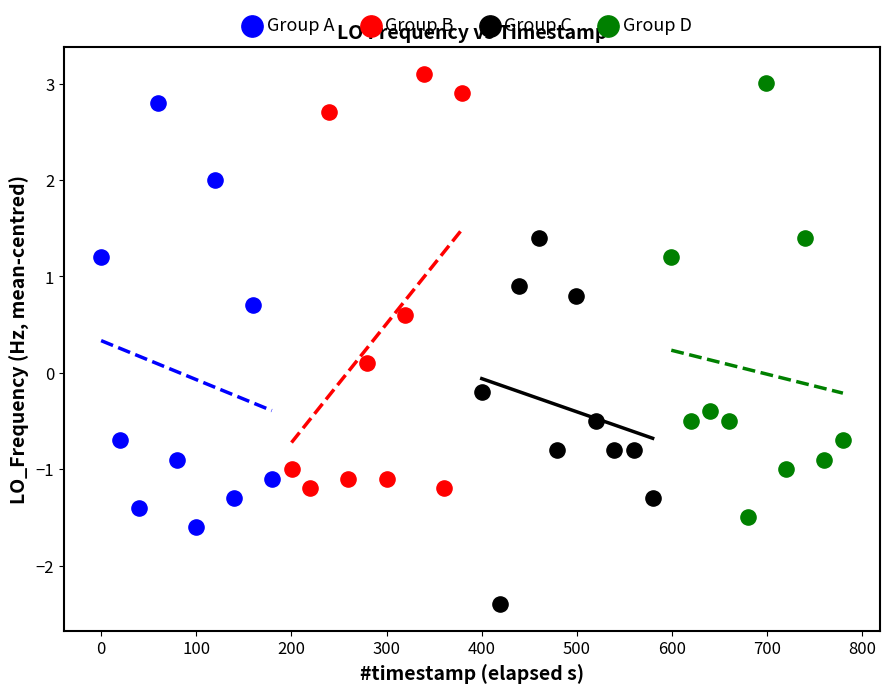

What are all the series names shown in the legend?

Group A, Group B, Group C, Group D